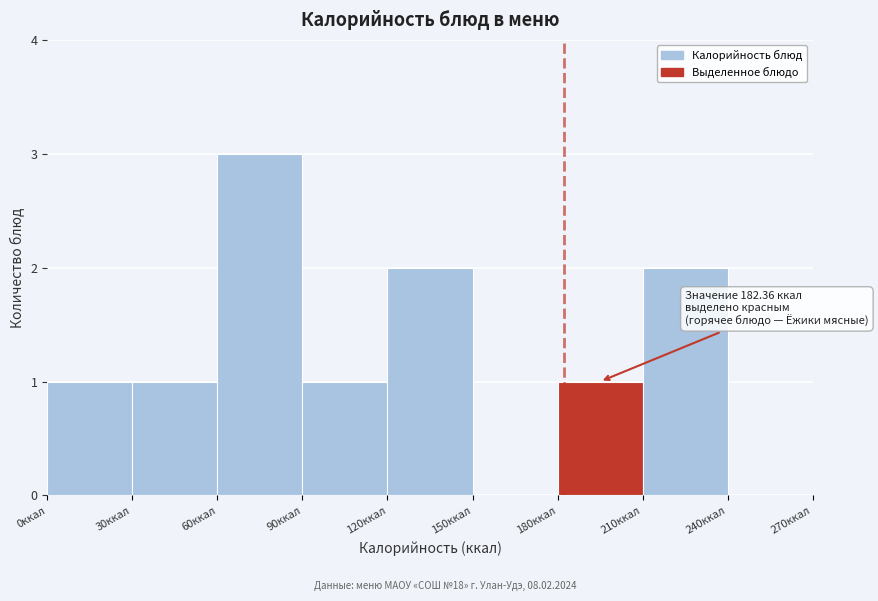

Over which range of the x-axis is the bar tallest?

60 to 90